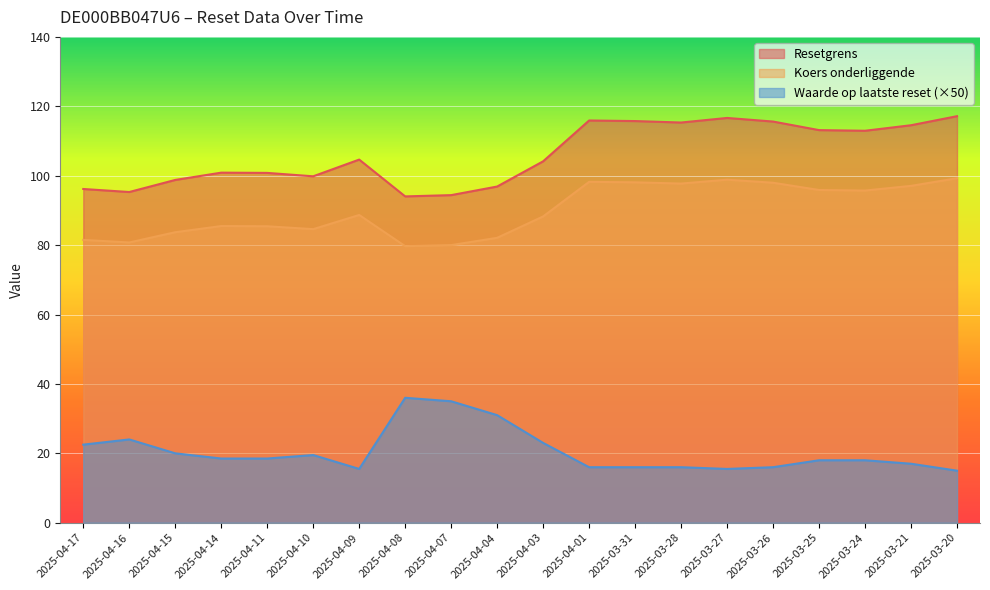

Read the Waarde op laatste reset value at 2025-03-31.

16.0